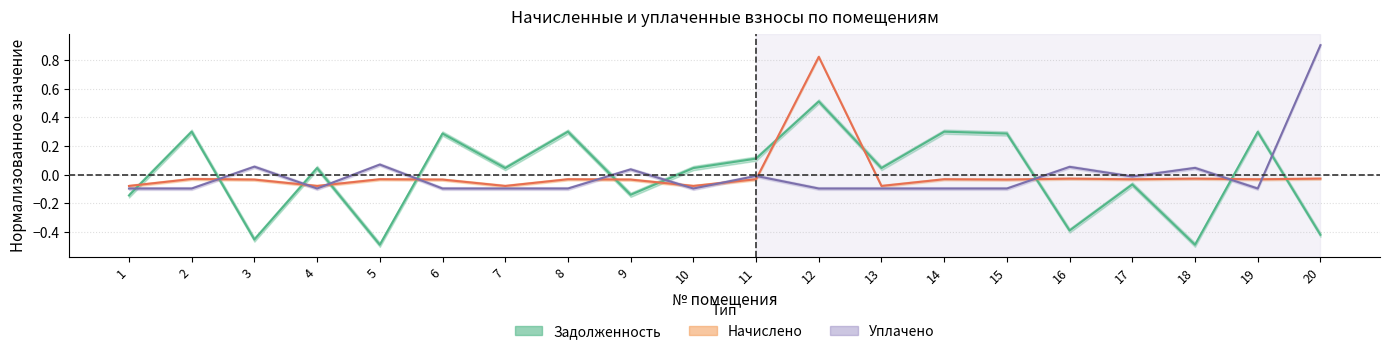

Which series ends up on top after the final intersection of Задолженность and Уплачено?

Уплачено